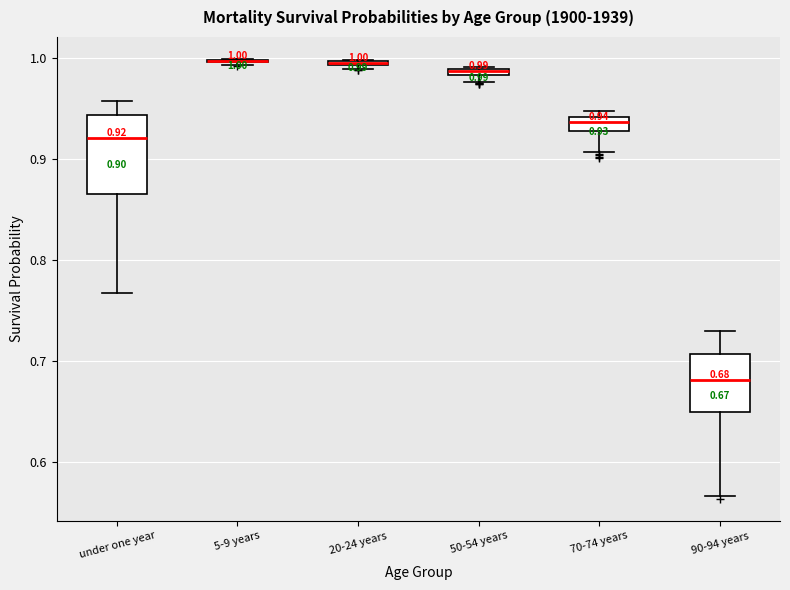

Comparing the boxes themselves (not the whiskers), which one is the tallest?

under one year